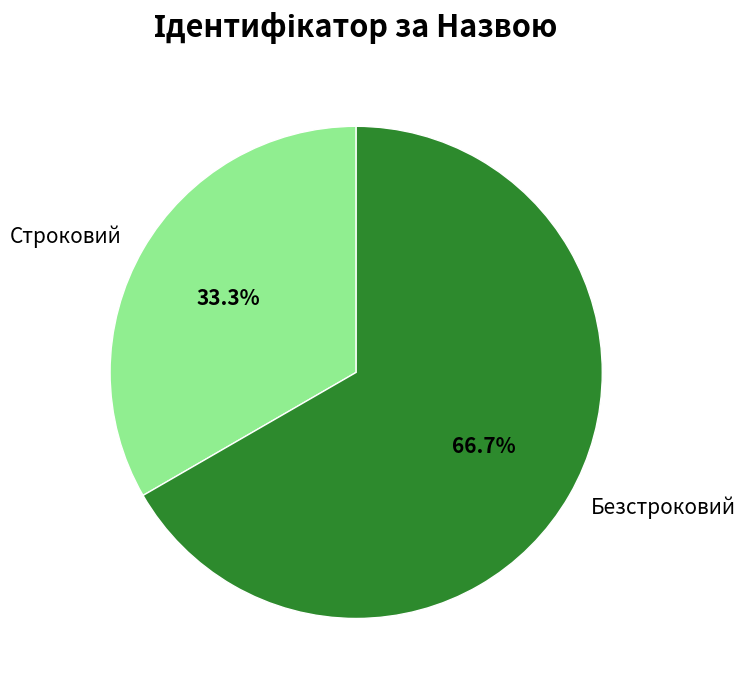

How many segments does this pie chart have?

2